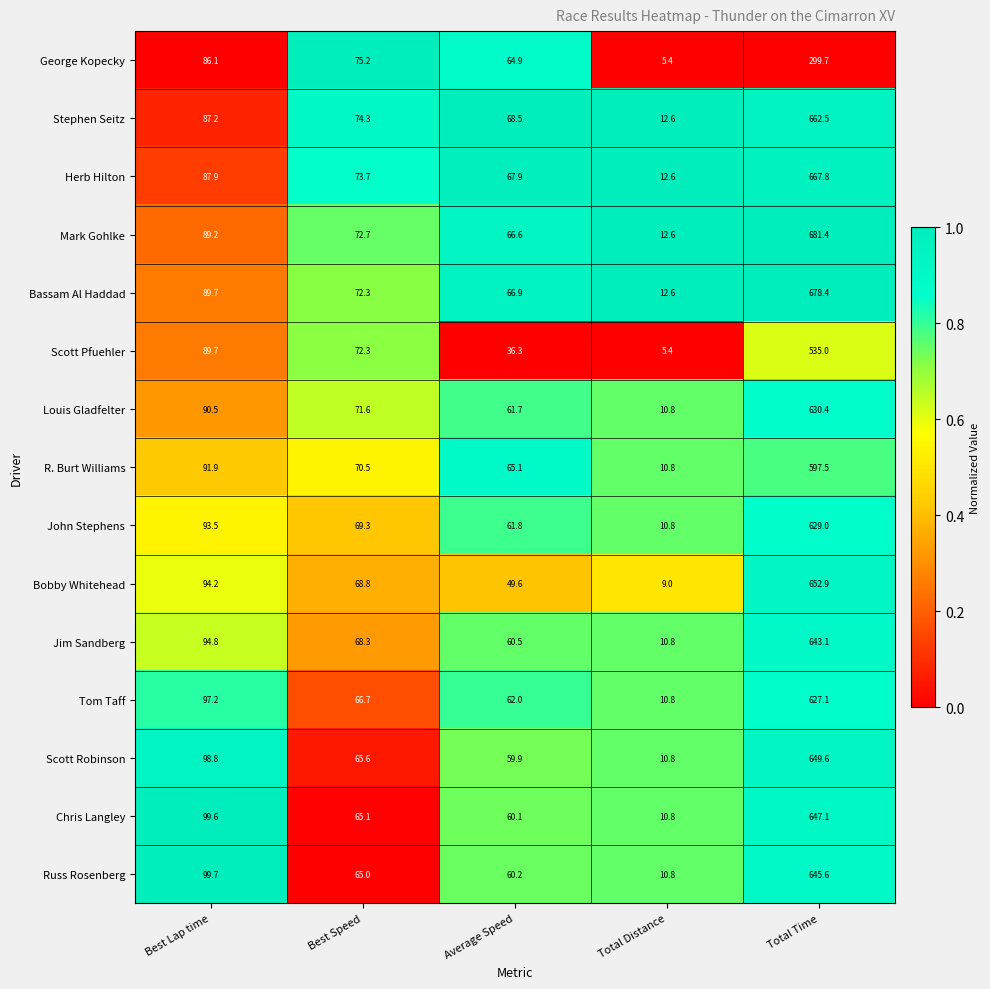

At which category is the sum across all series the highest?

Total Time